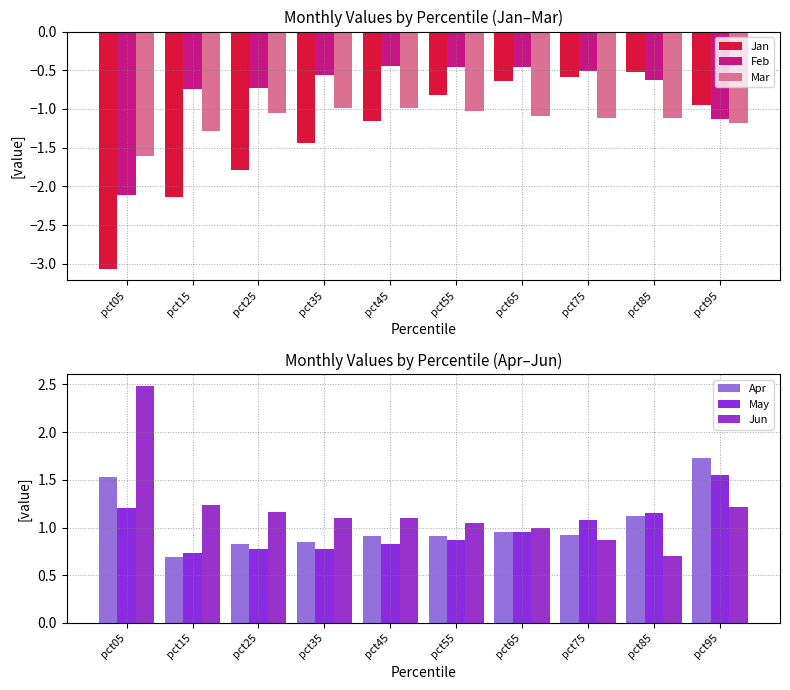

Which category has the highest value in the May series?

pct95